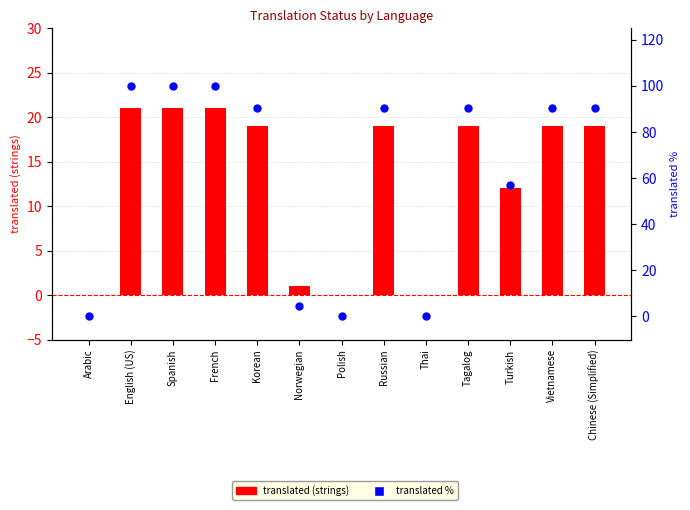

At which category is the sum across all series the highest?

English (US)